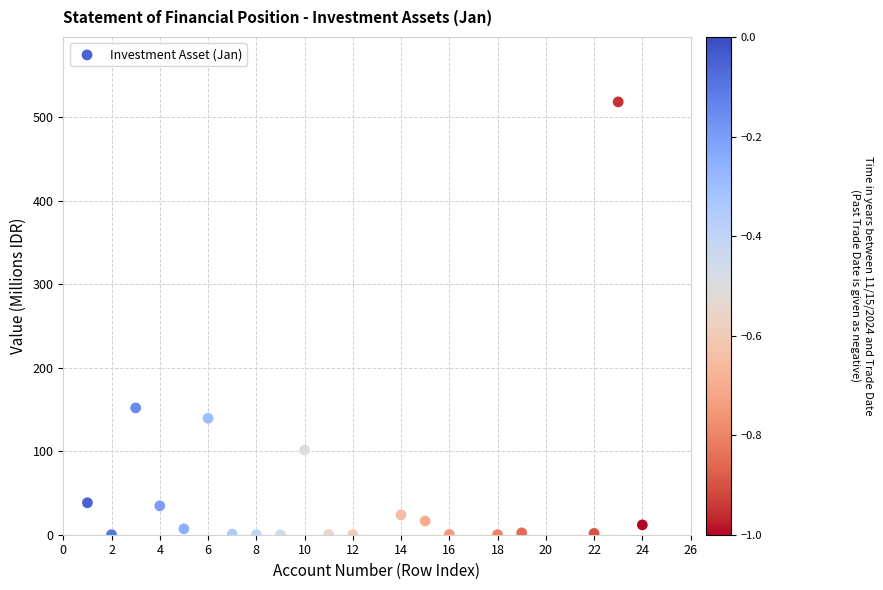

What Y value in the scatter plot is closest to 259?

151.8